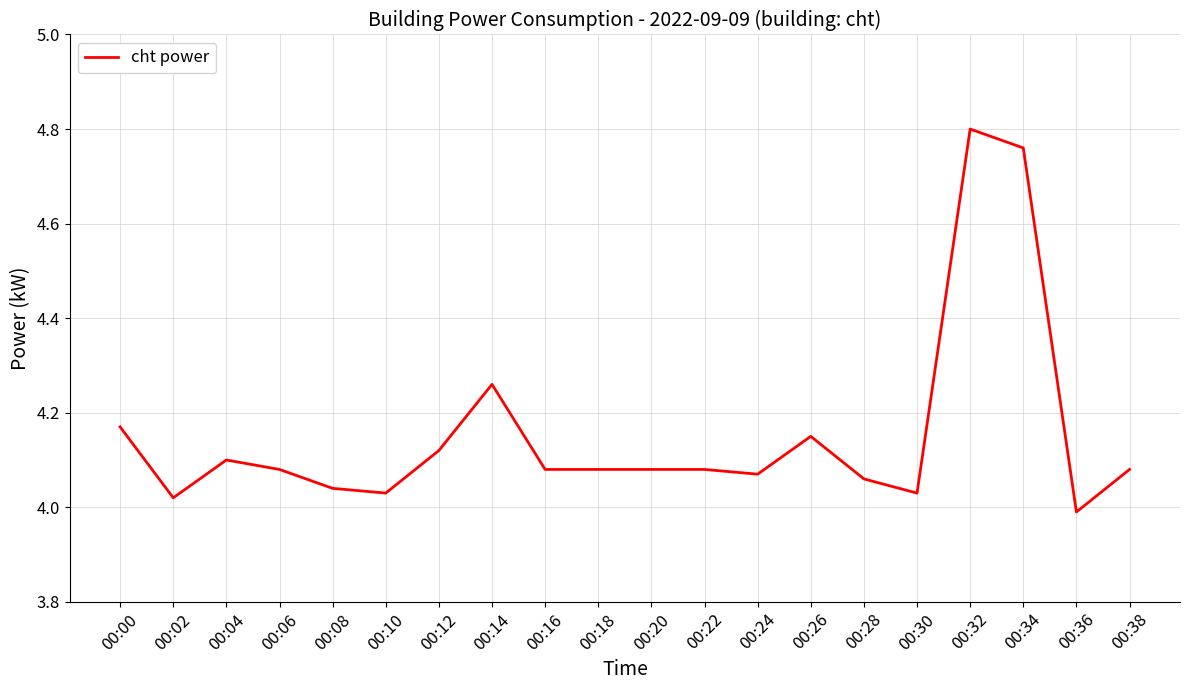

The value at 00:28 is 6.0. True or false?

False